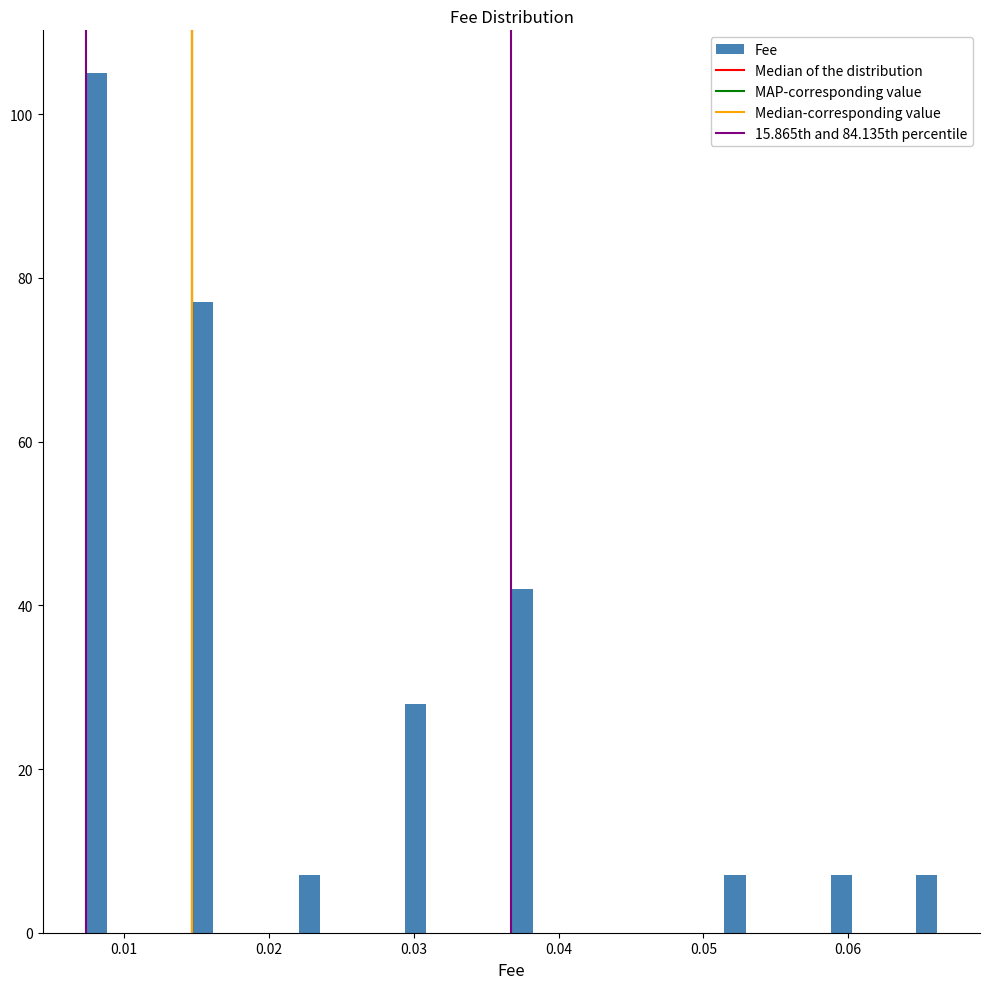

Read against the x-axis, roughly where is the centre of the tallest bar?

0.008